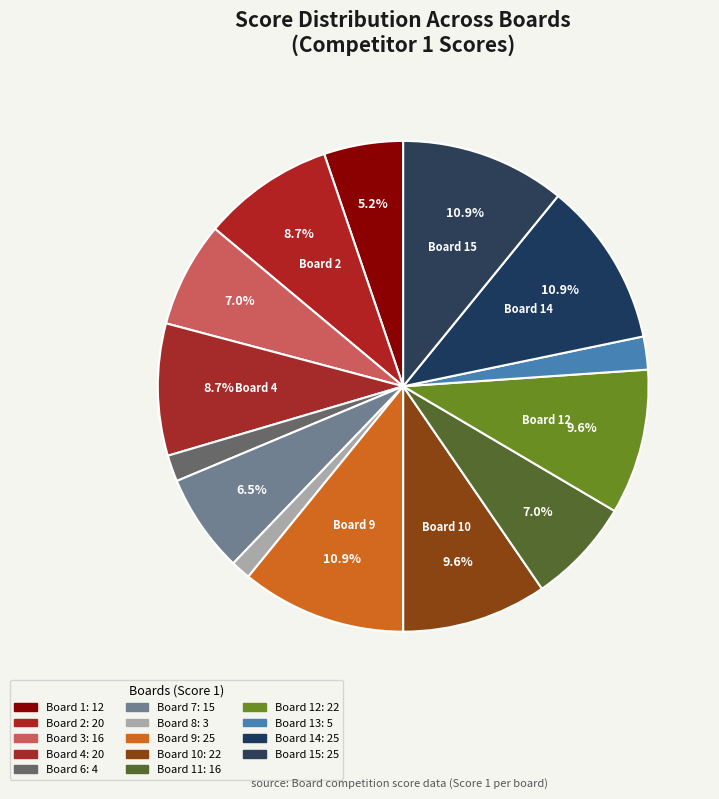

How many slices are in this pie chart?

14